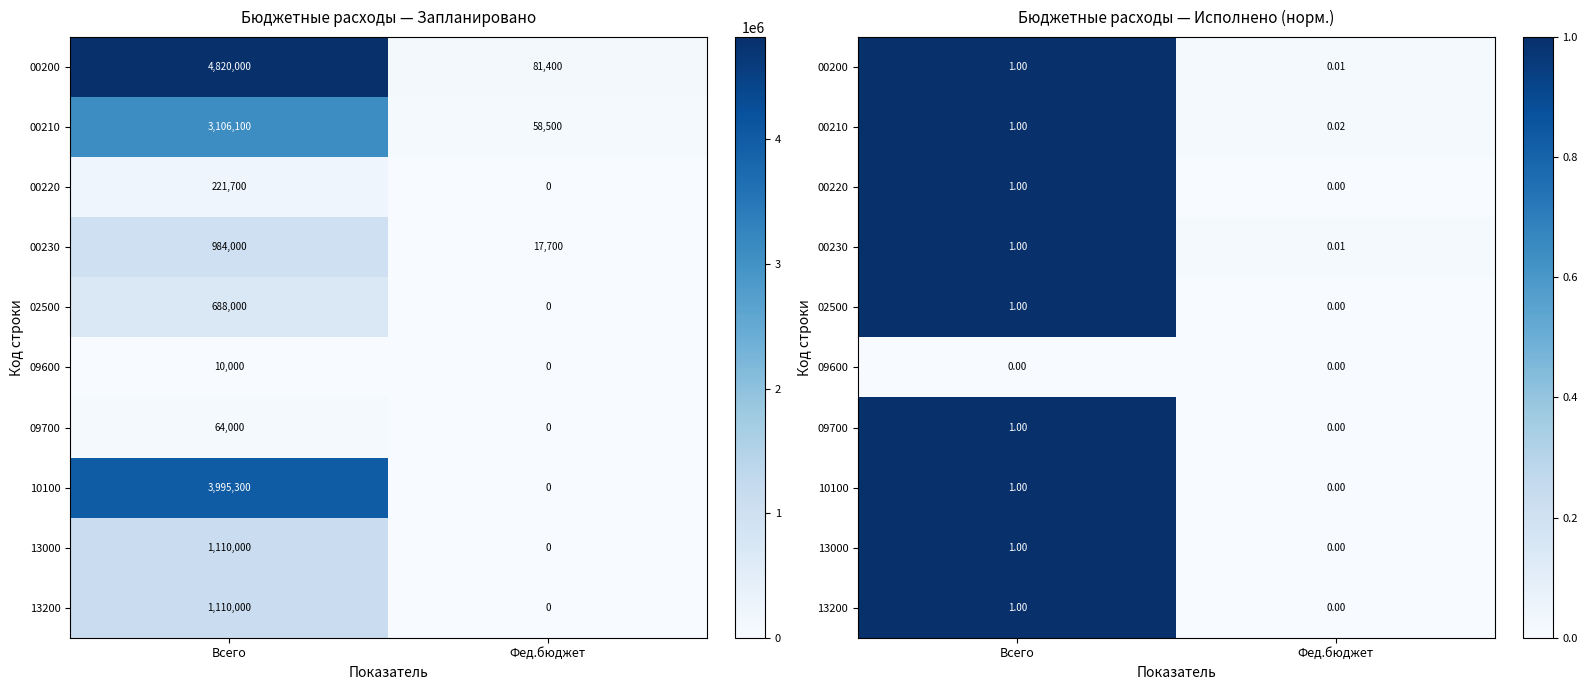

The value of 00200 at Фед.бюджет is 0.0. True or false?

False